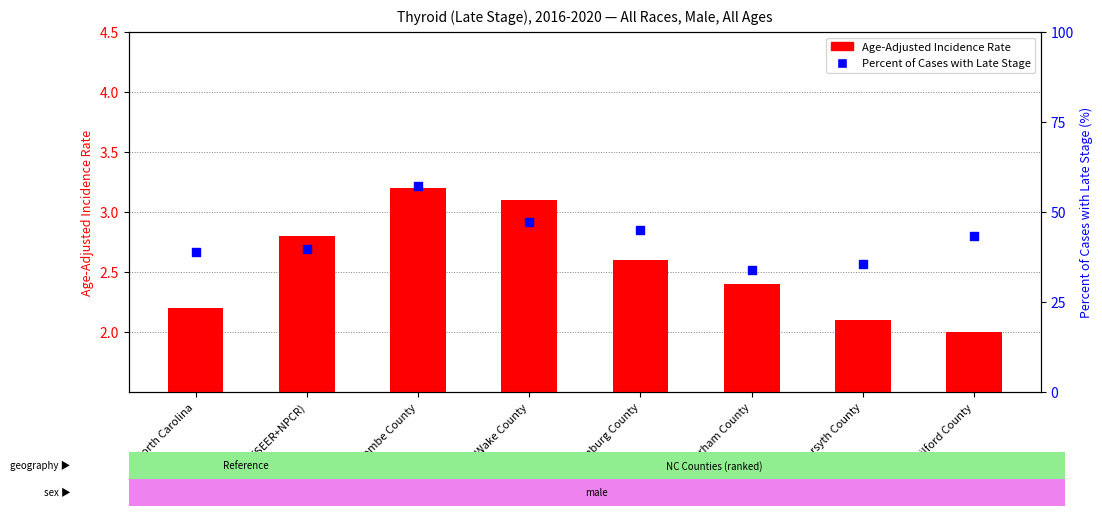

Which series has the largest Y range (max minus min)?

Percent of Cases with Late Stage